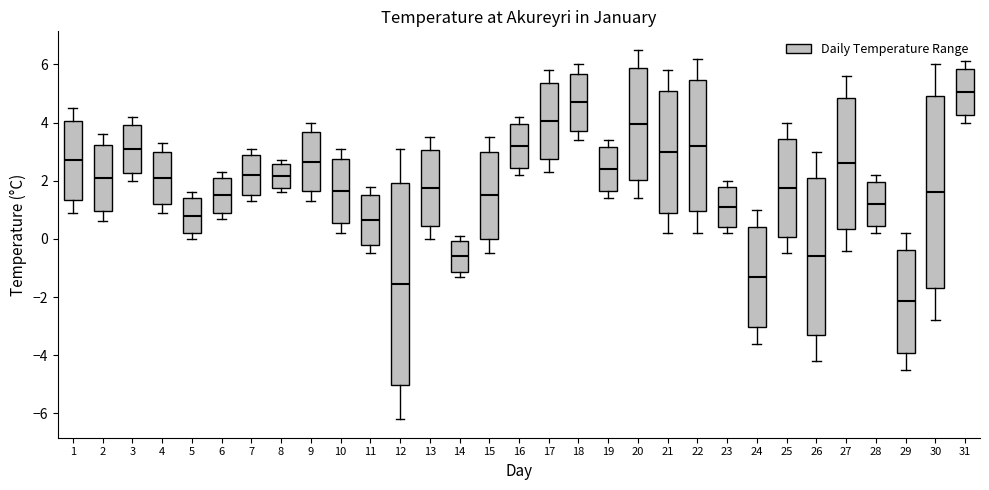

Where is the lower edge of the box at x = 25 on the y-axis? The values are not printed on the chart, so give them approximately, as read against the axis.

0.0